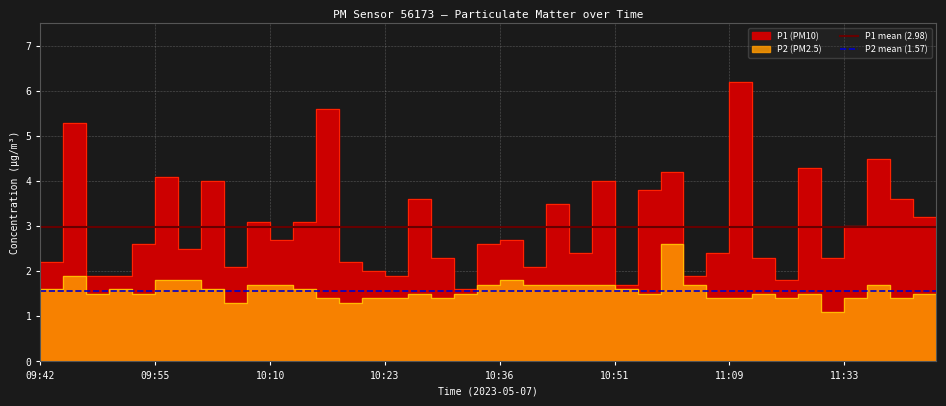

What is the average value of the P2 mean (1.57) series?

1.6